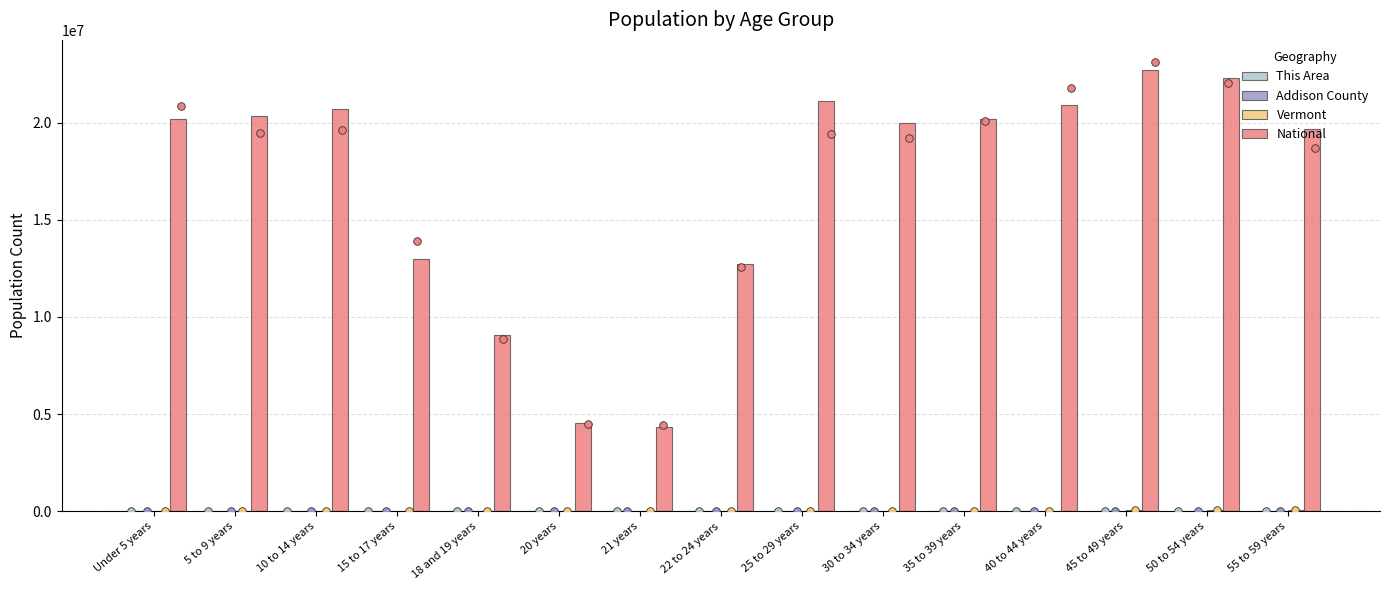

Which series reaches the maximum Y coordinate?

National